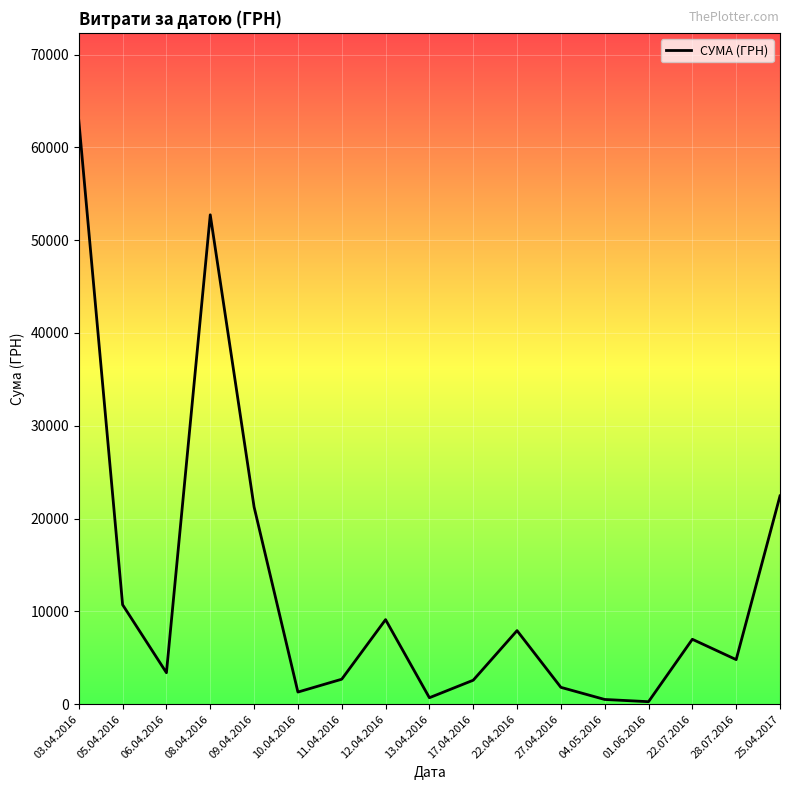

What is the maximum value shown in the chart?

62906.0